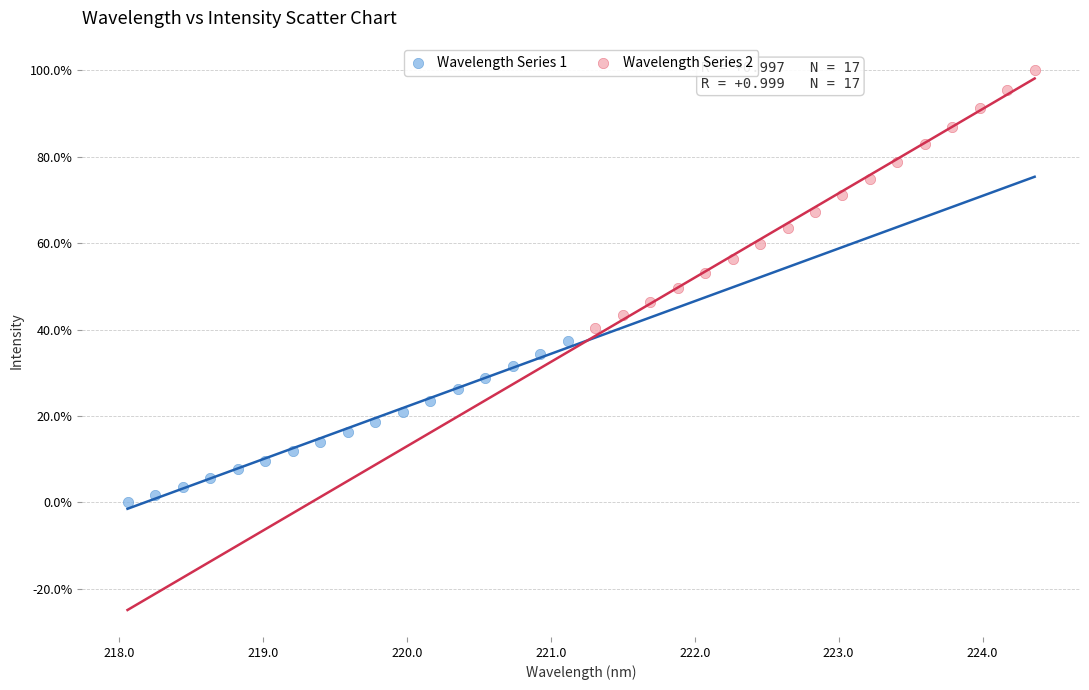

Which series has the largest Y range (max minus min)?

Wavelength Series 2